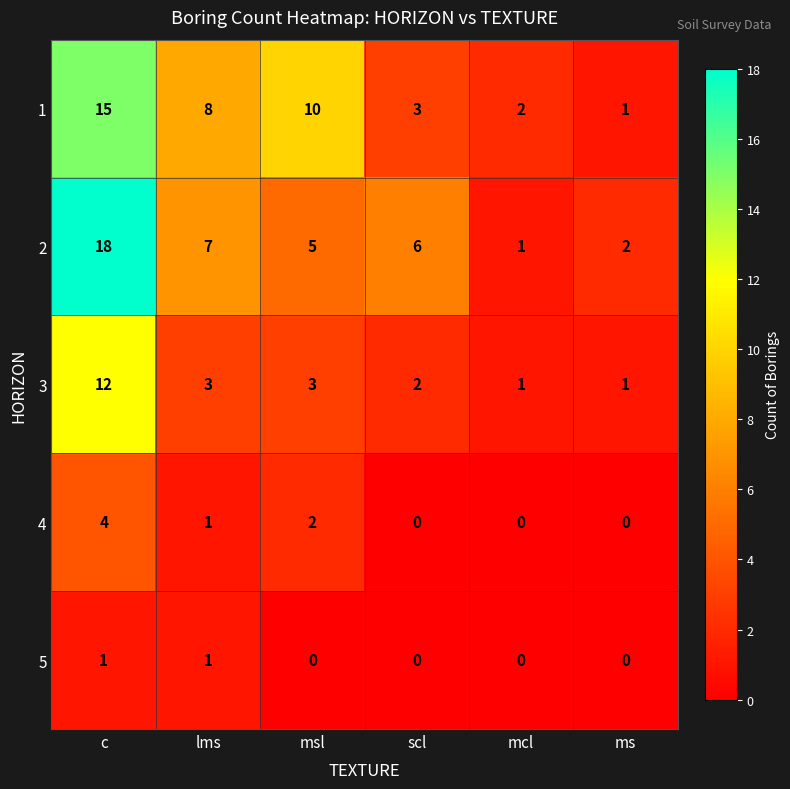

Is the value of 2 at lms greater than the value of 4 at mcl?

Yes